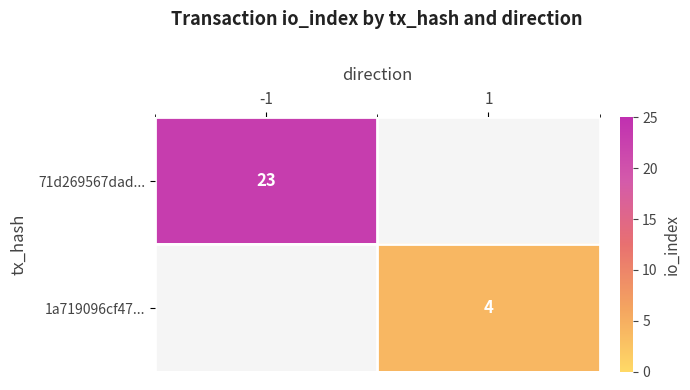

Is it true that 71d269567dad... equals 8 at -1?

False